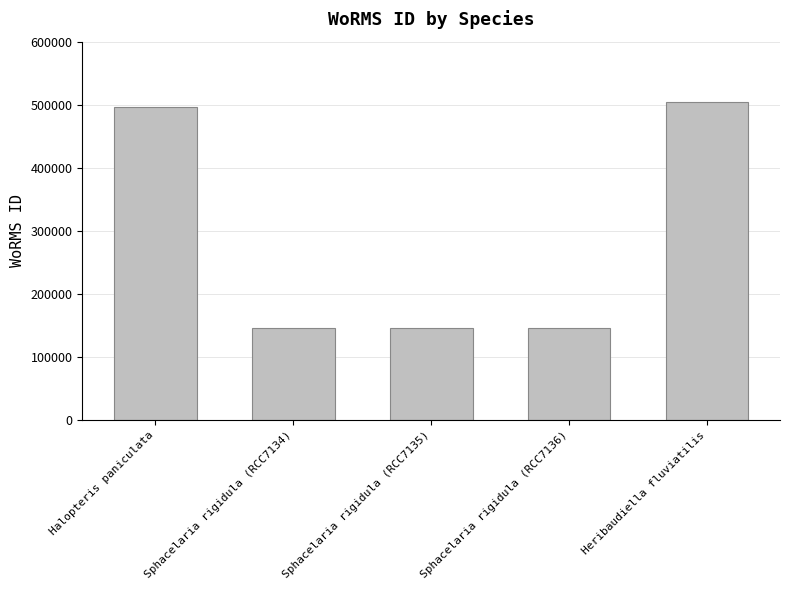

How many data points are above 145902?

2